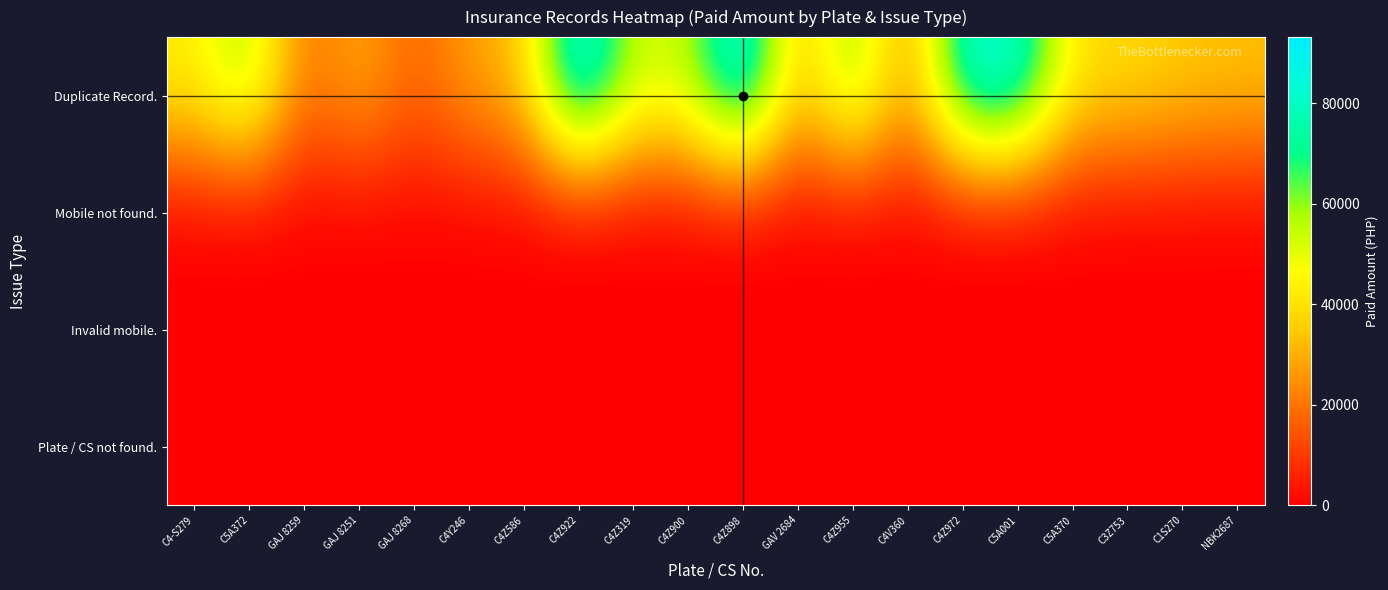

Between C4Z586 and C5A370, which is larger?

C5A370